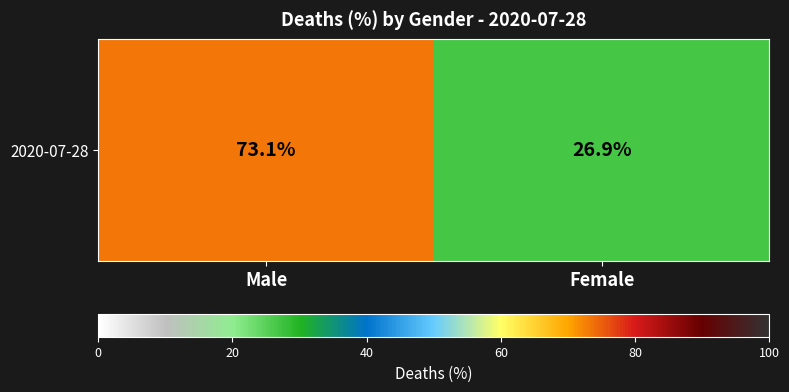

Which has a higher value, Female or Male?

Male